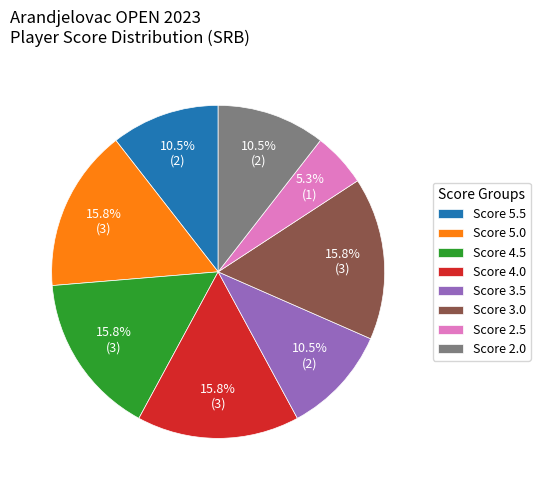

How many slices are in this pie chart?

8